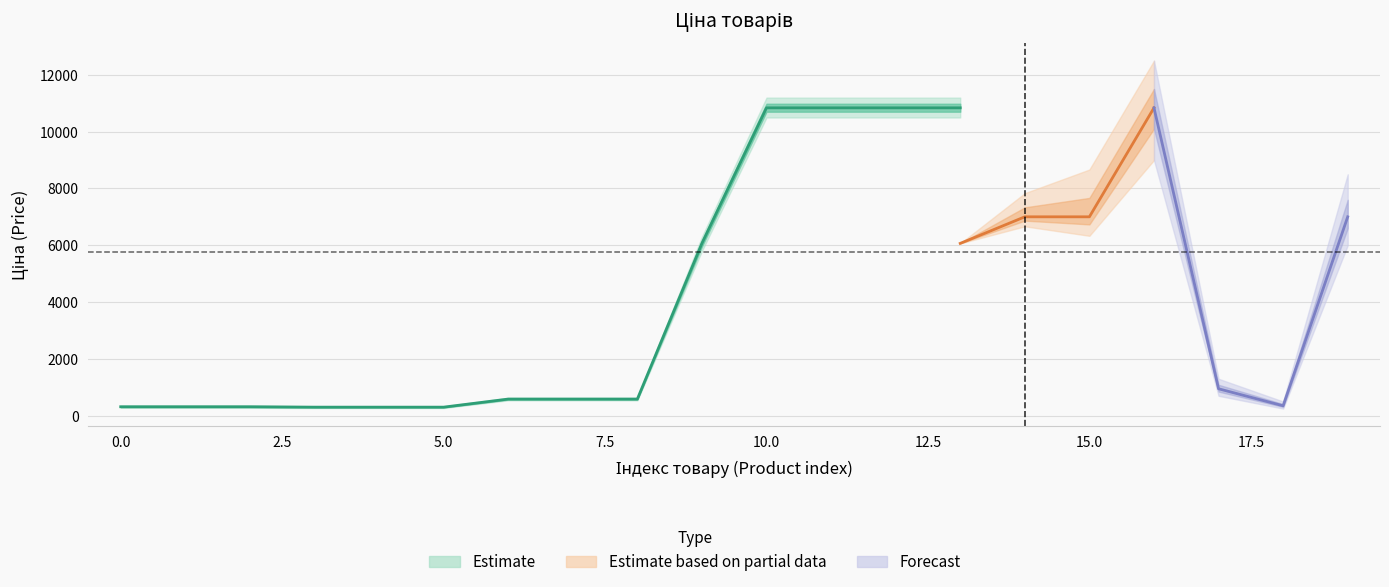

What is the average value of the Ціна series?

3796.1